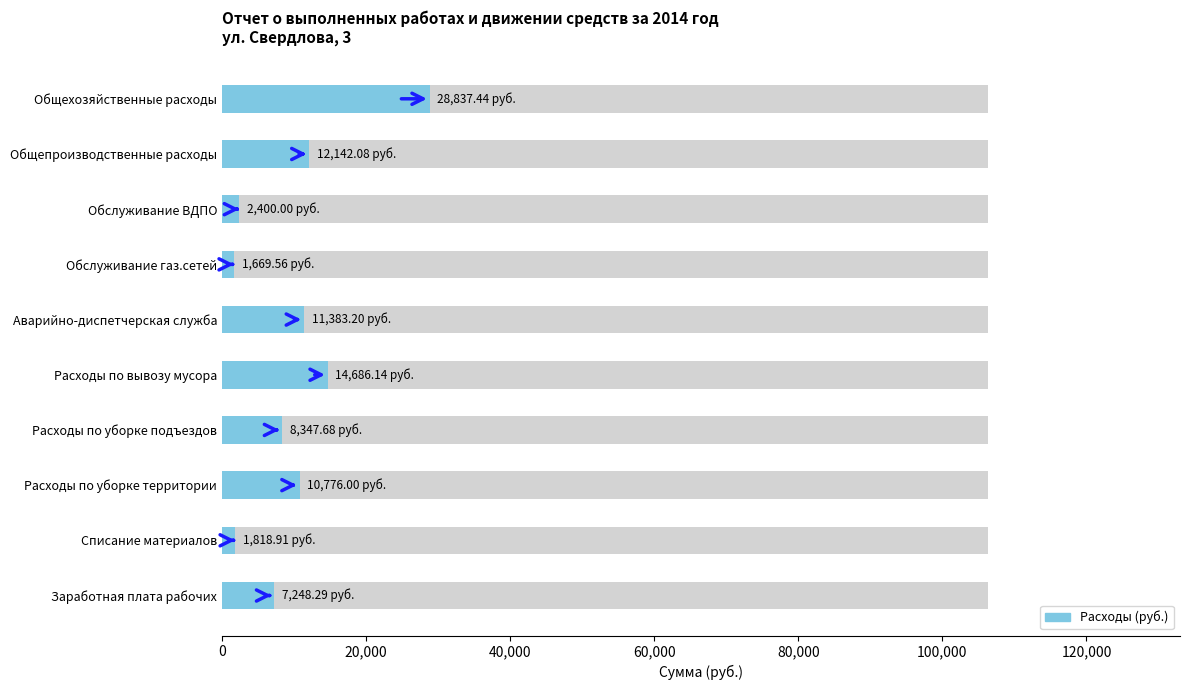

What is the ratio of the value at Аварийно-диспетчерская служба to the value at Общехозяйственные расходы?

0.4